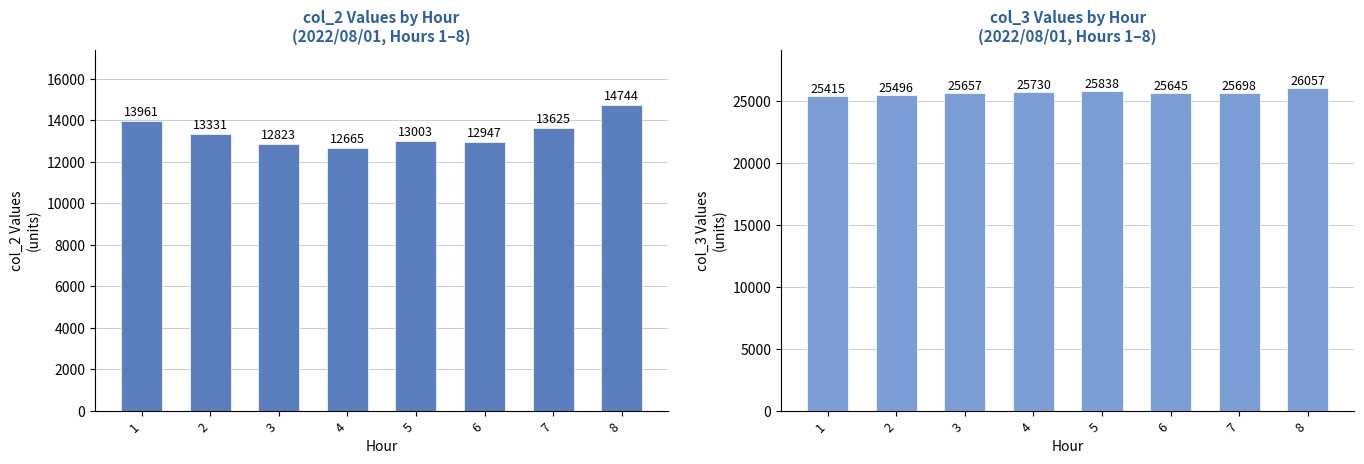

What are all the series names shown in the legend?

col_2, col_3